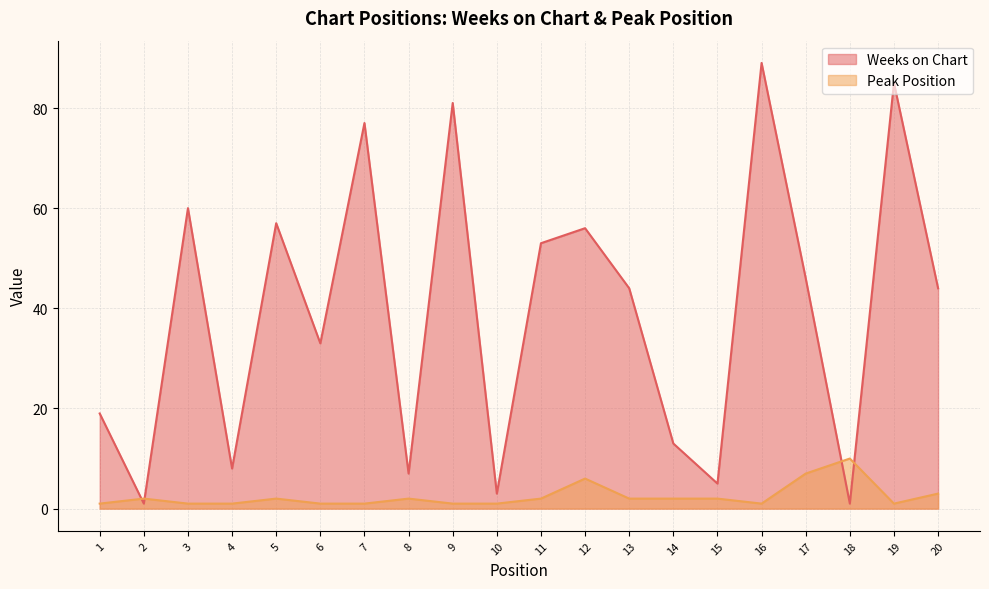

List the labels in order of Peak Position value, largest first.

18, 17, 12, 20, 2, 5, 8, 11, 13, 14, 15, 1, 3, 4, 6, 7, 9, 10, 16, 19